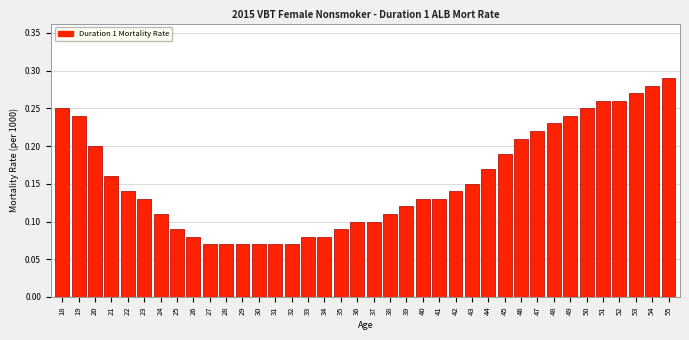

The chart shows a value of 0.1 at 25. True or false?

True